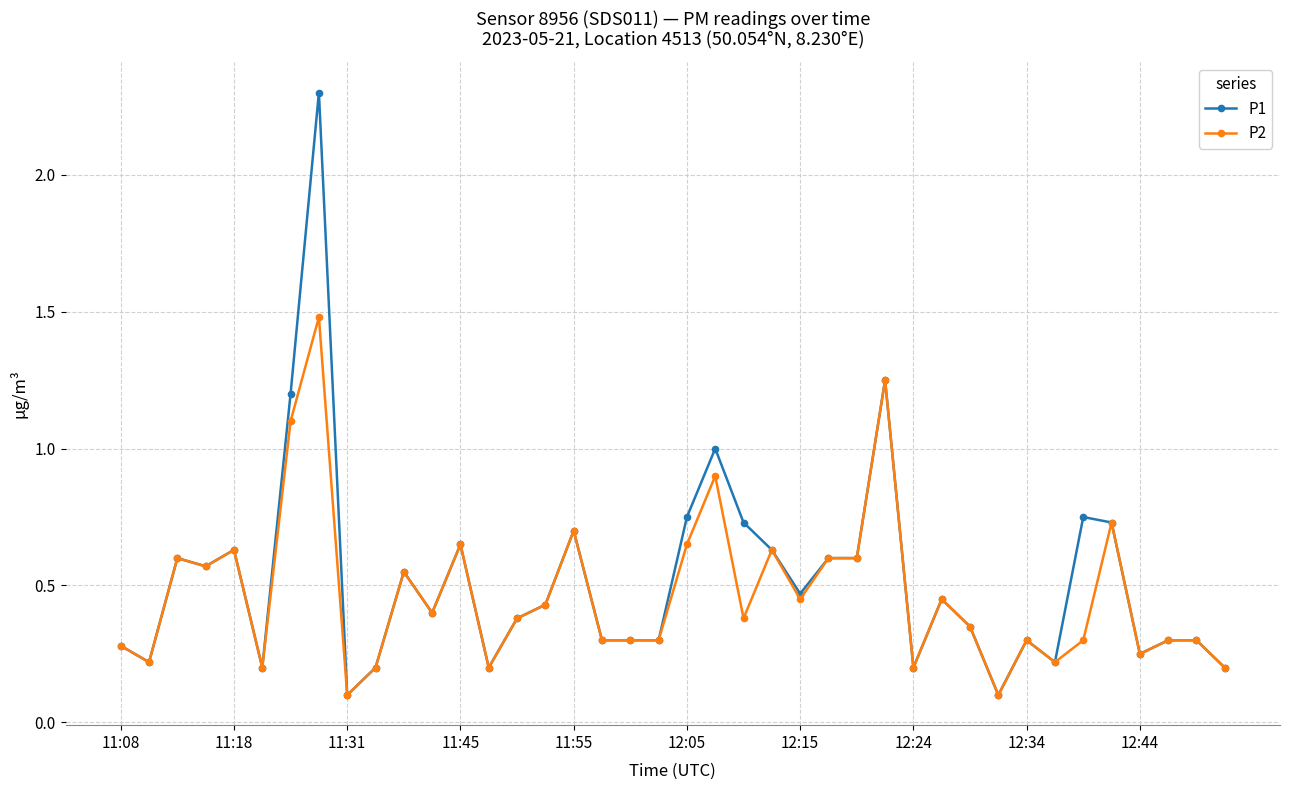

What is the value of the P2 point at the 32nd from the left?

0.1